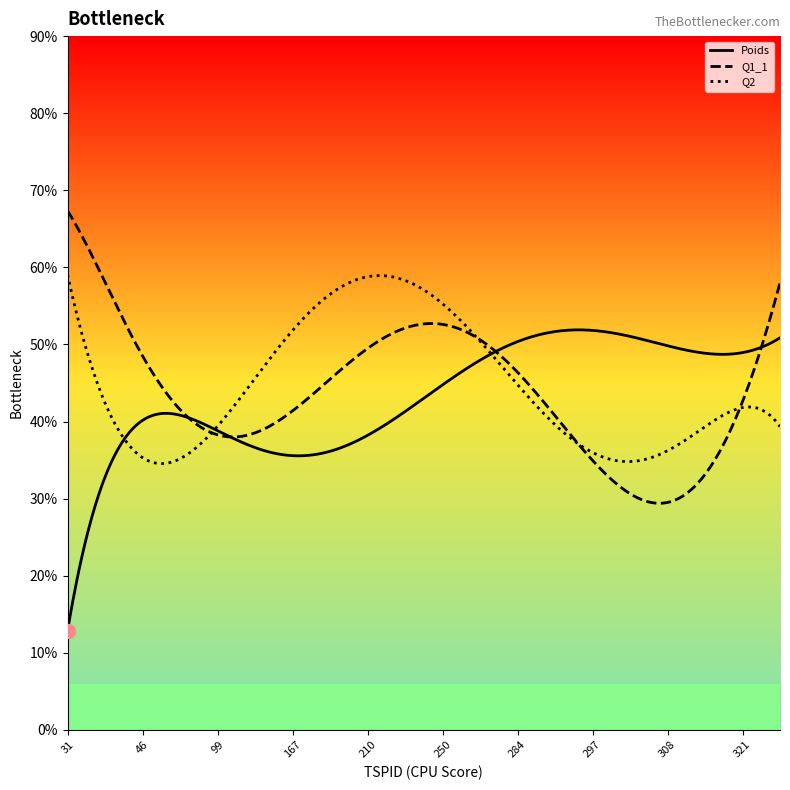

How many data points in Poids are above 1?

16